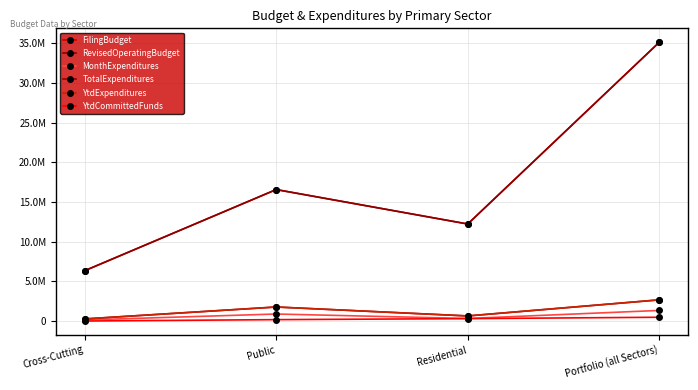

Is the value of RevisedOperatingBudget at Portfolio (all Sectors) greater than the value of YtdExpenditures at Public?

Yes